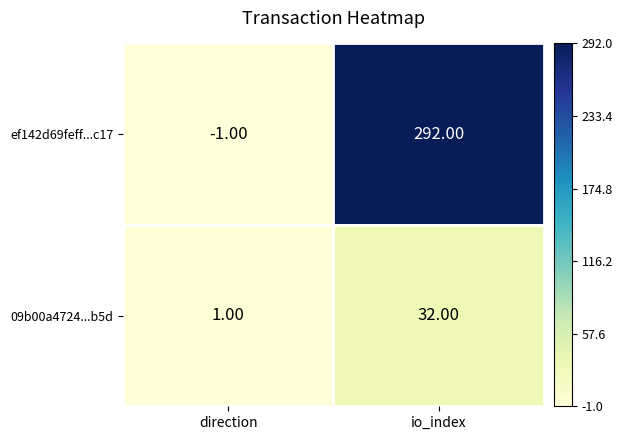

List the series in order of their peak value, highest first.

ef142d69feff...c17, 09b00a4724...b5d